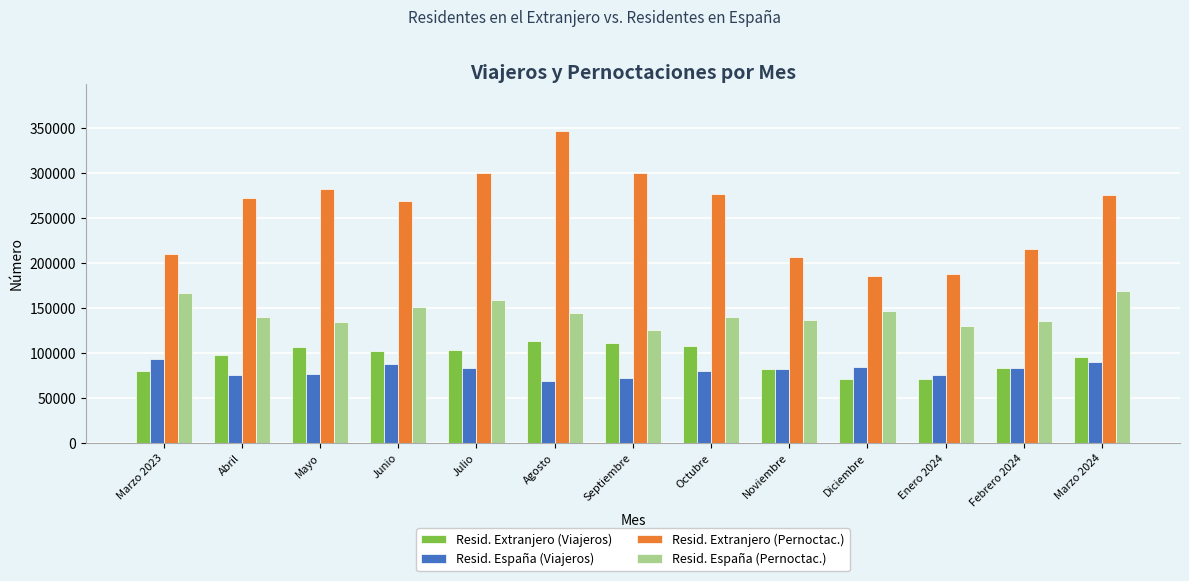

What is the average value of the Resid. Extranjero (Viajeros) series?

94240